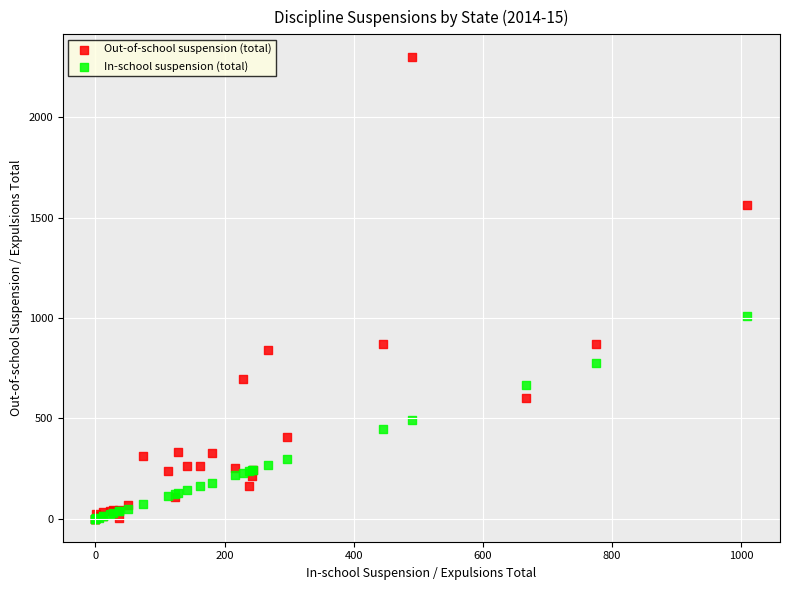

In the Out-of-school suspension (total) series, what Y value is closest to 1149?

870